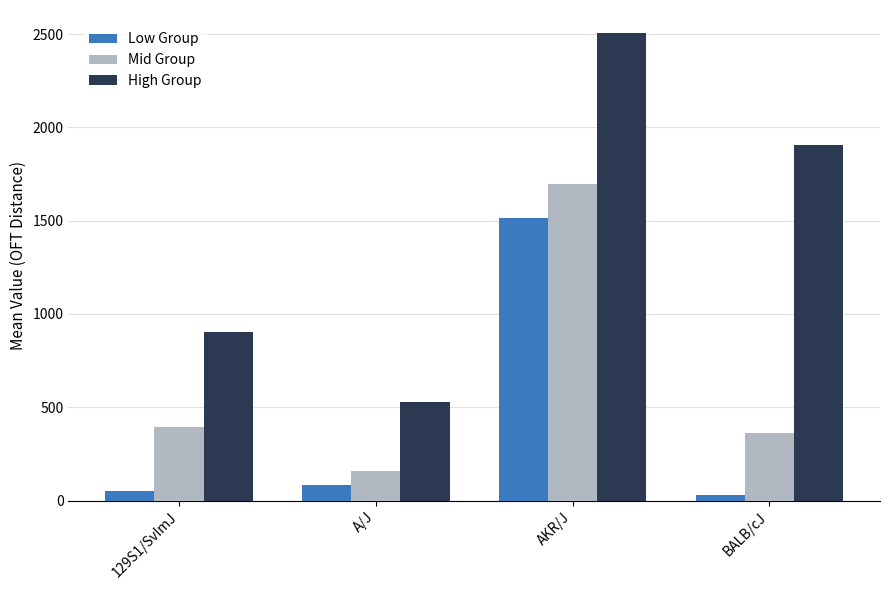

What is the smallest value displayed?

32.6